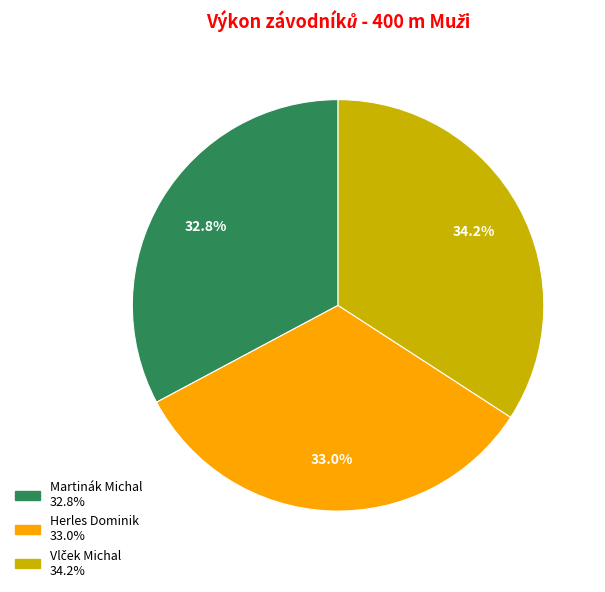

Is Martinák Michal the majority of the pie?

No